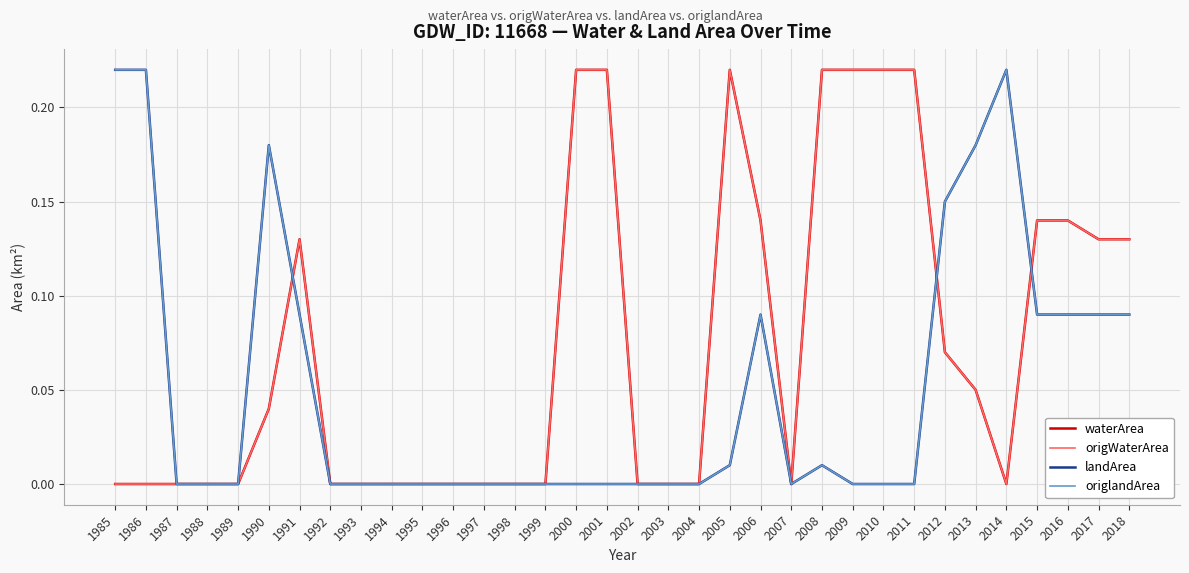

At which label does origWaterArea reach its peak?

2000